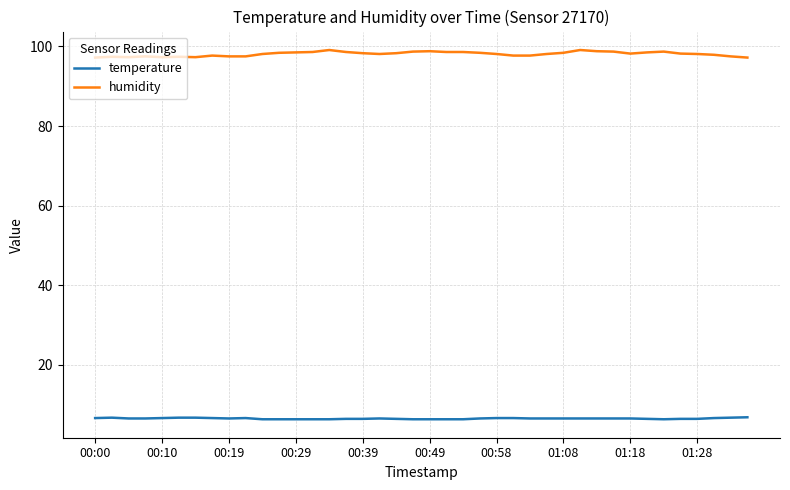

True or false: humidity and temperature cross at least once.

False